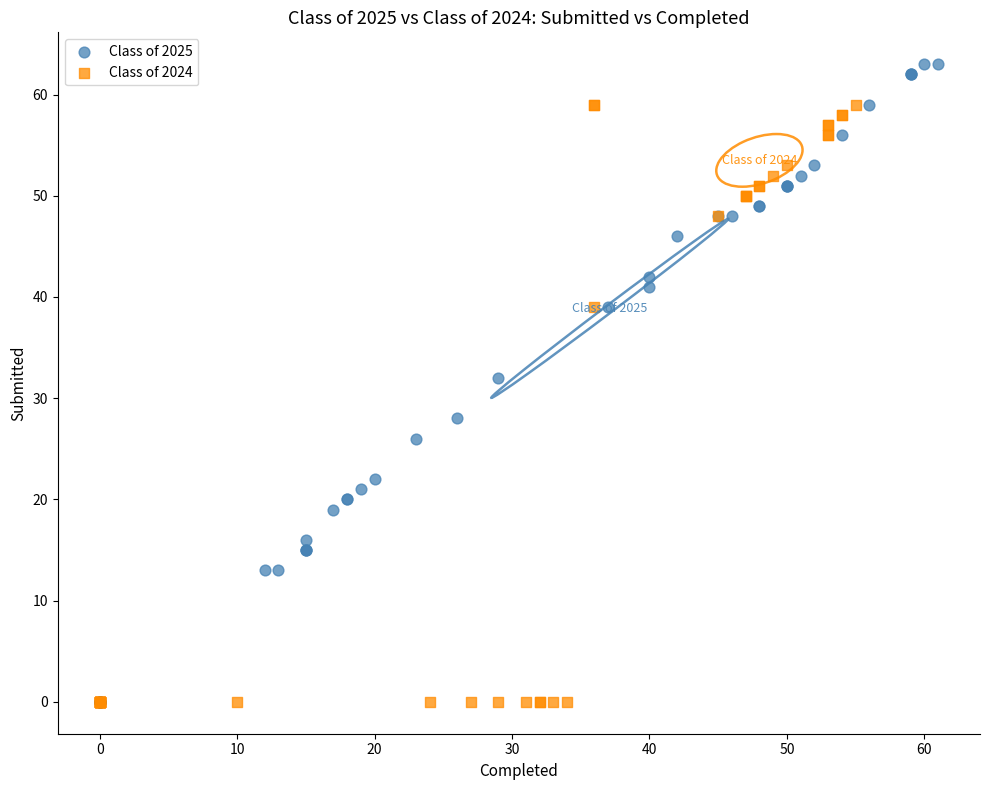

Which series has the widest spread of Y values?

Class of 2025